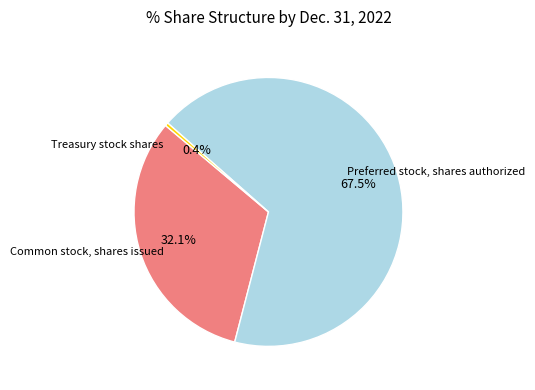

Is there a majority slice in this chart?

Yes